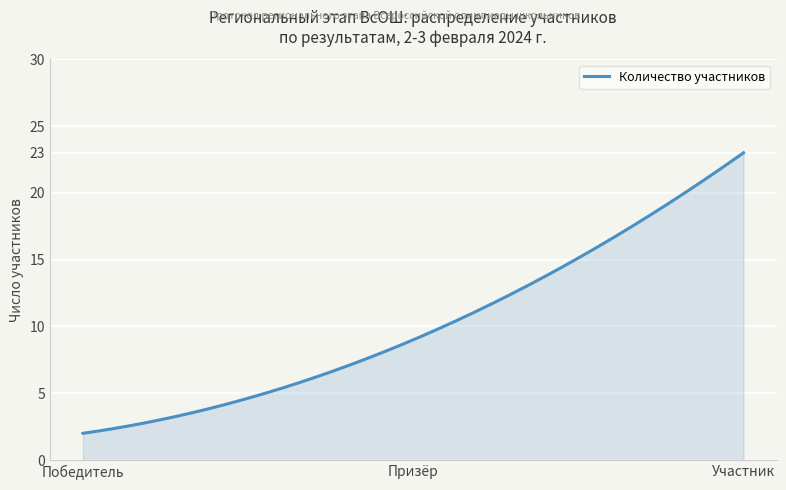

What is the difference between the maximum and minimum values?

21.0